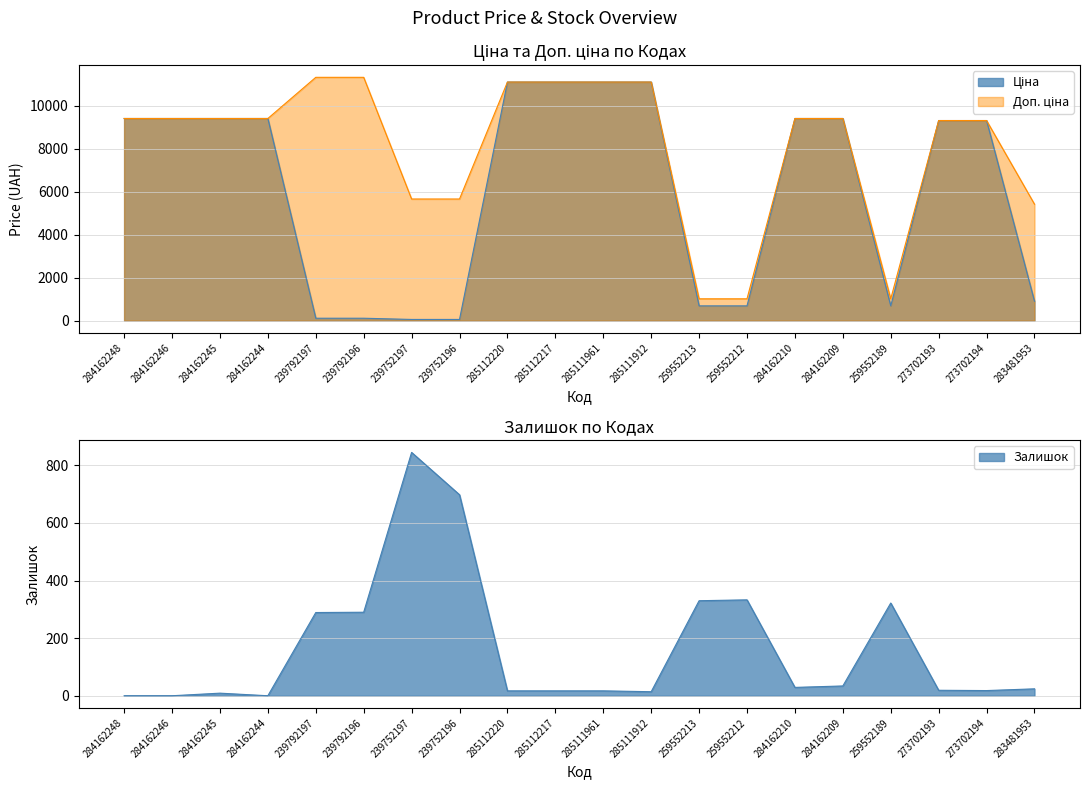

Rank the categories by Доп. ціна value from lowest to highest.

259552213, 259552212, 259552189, 283481953, 239752197, 239752196, 273702193, 273702194, 284162248, 284162246, 284162245, 284162244, 284162210, 284162209, 285112220, 285112217, 285111961, 285111912, 239792197, 239792196